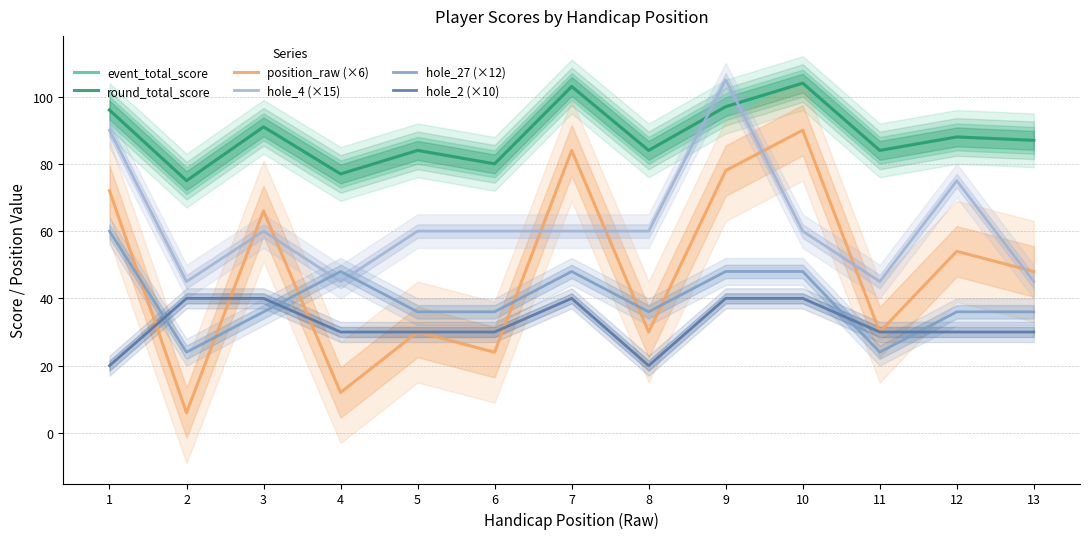

At which label does hole_2 (×10) first exceed 30?

2